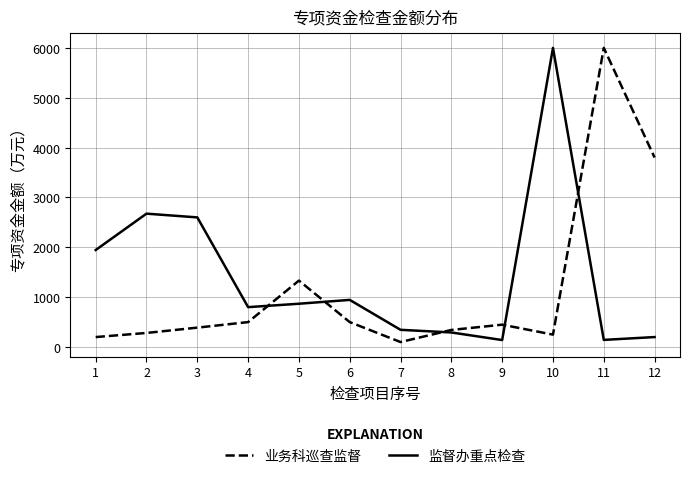

Which series has the largest total across all categories?

监督办重点检查